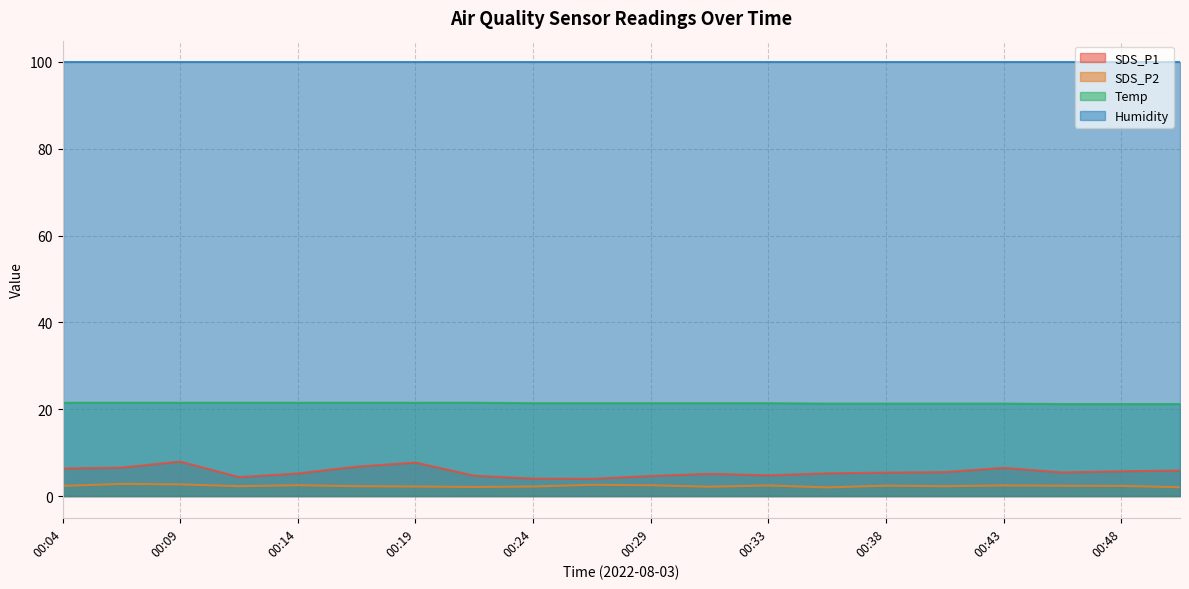

What is the sum of the Temp values at 00:43 and 00:50?

42.5